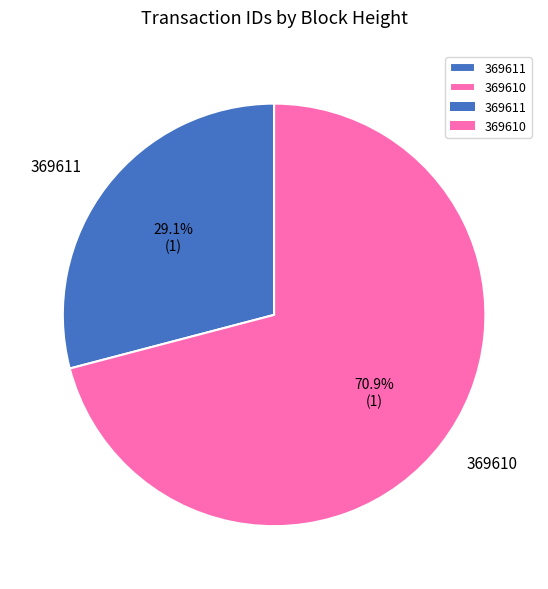

The 369611 slice represents 29% of the pie. True or false?

True